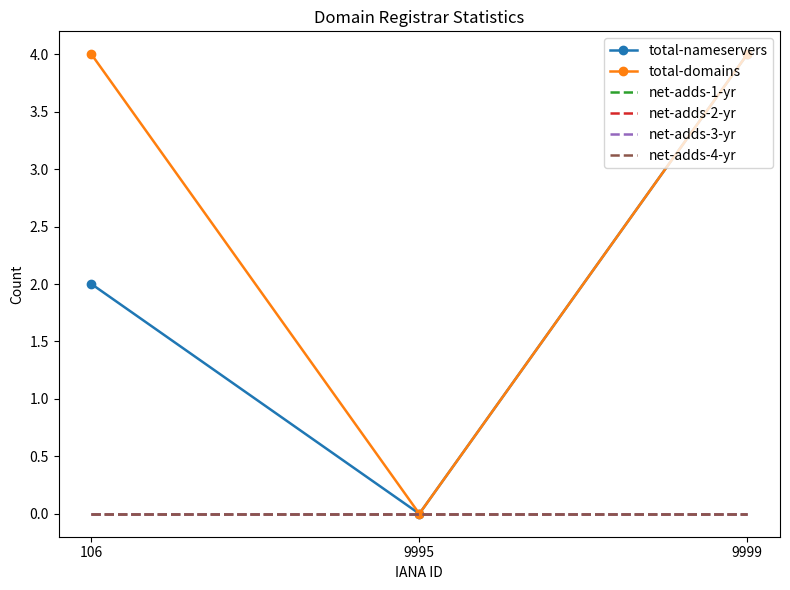

Rank the categories by total-nameservers value from highest to lowest.

9999, 106, 9995